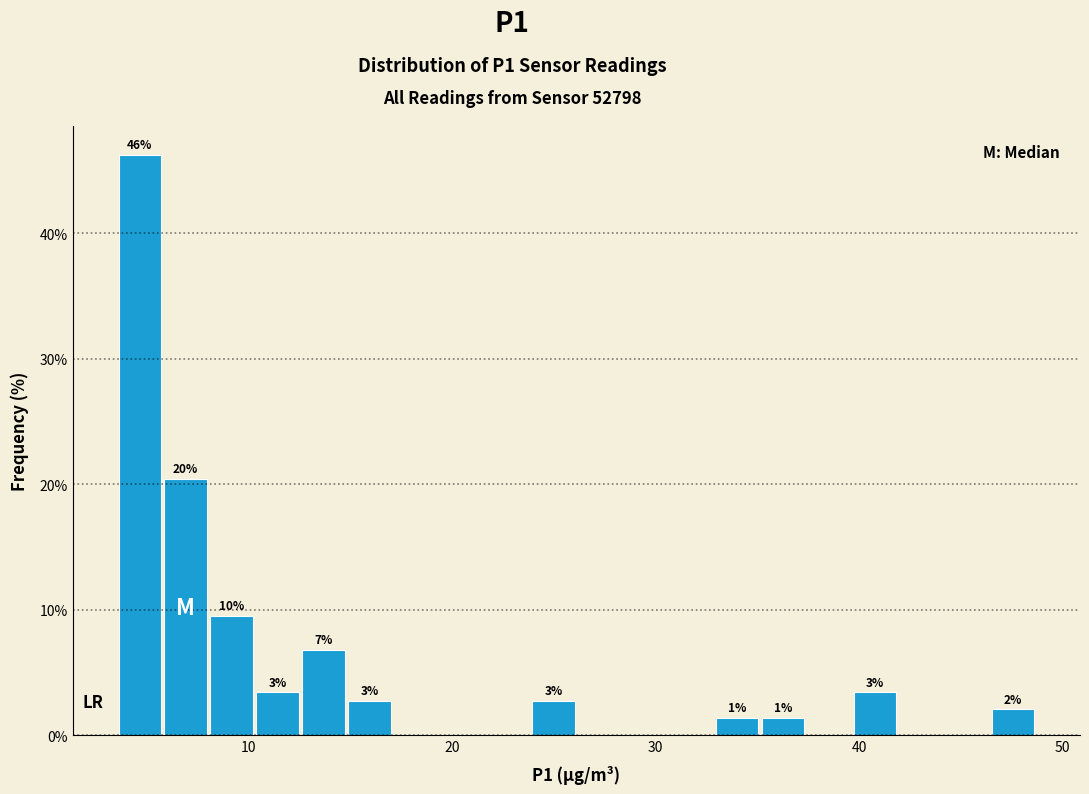

Read against the x-axis, roughly where is the centre of the tallest bar?

5